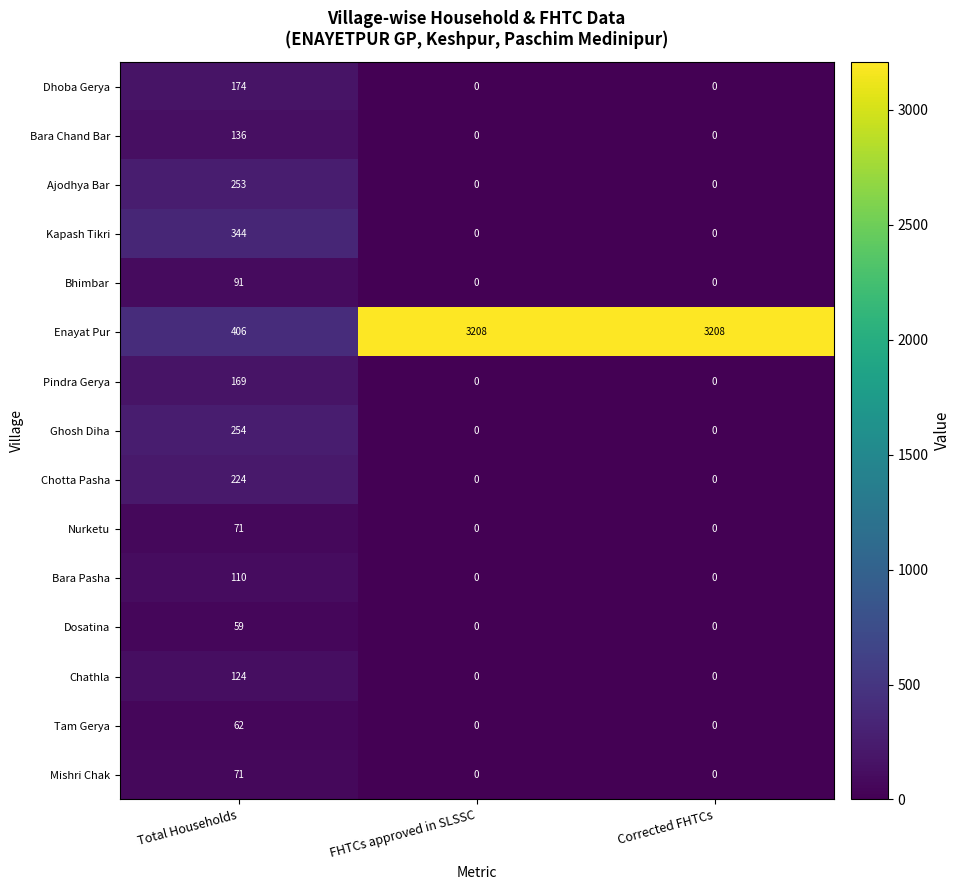

What is the sum of all Enayat Pur values?

6822